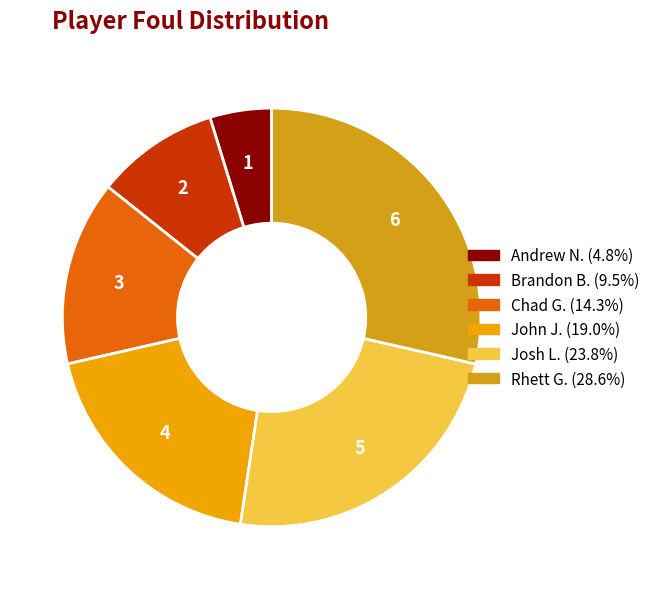

Count the number of slices in the pie.

6